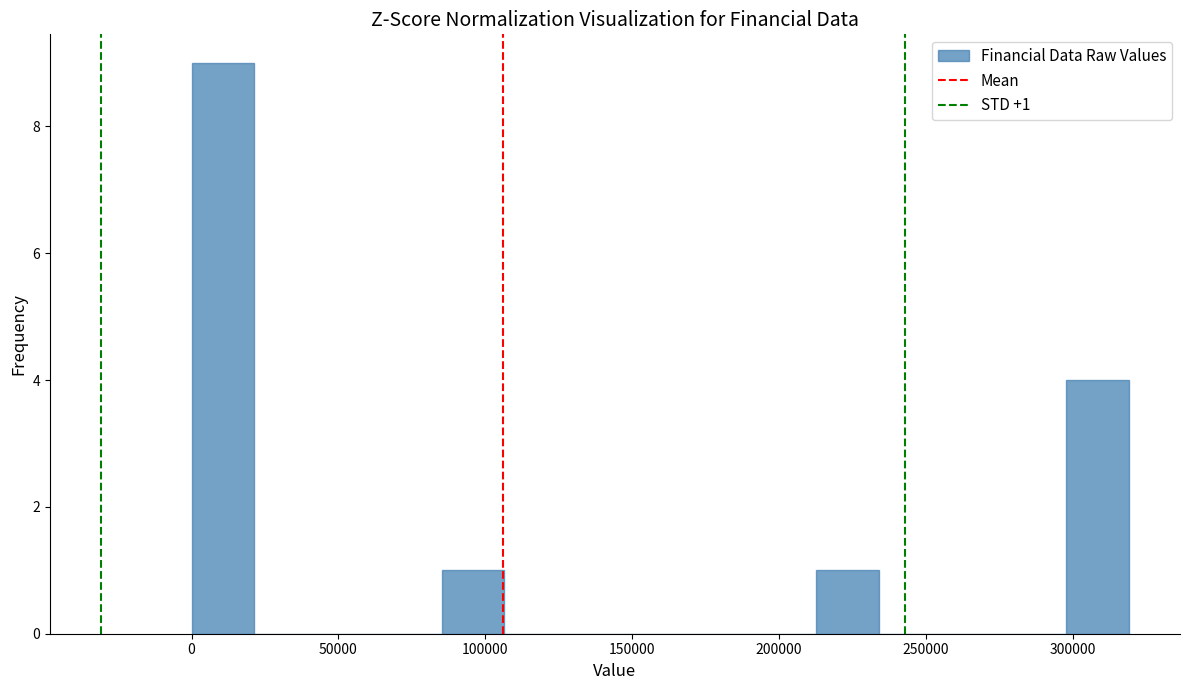

Over which range of the x-axis is the bar tallest?

0 to 20000